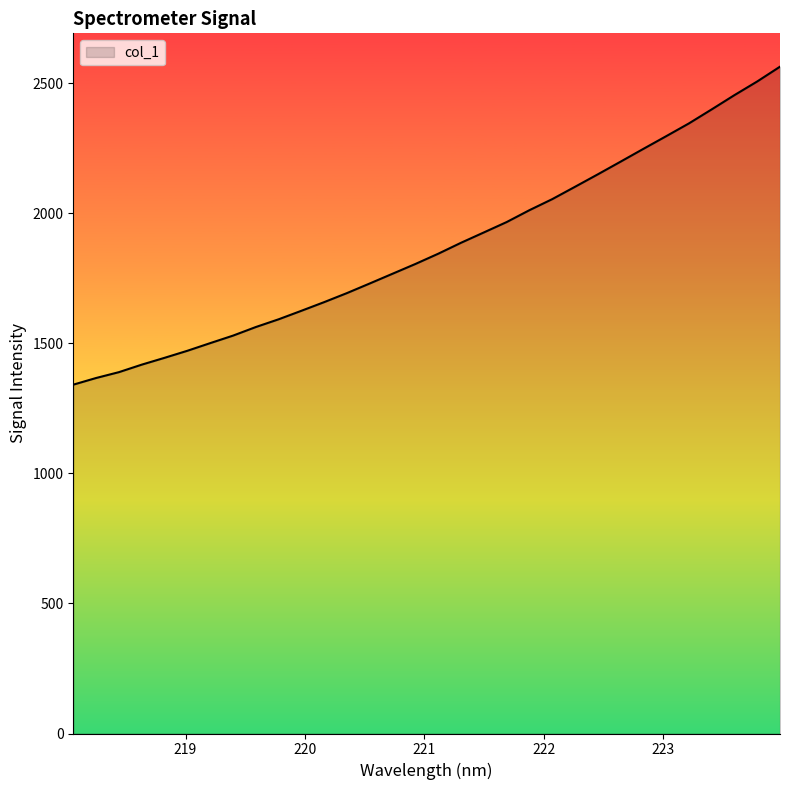

What is the difference between the maximum and minimum values?

1222.9